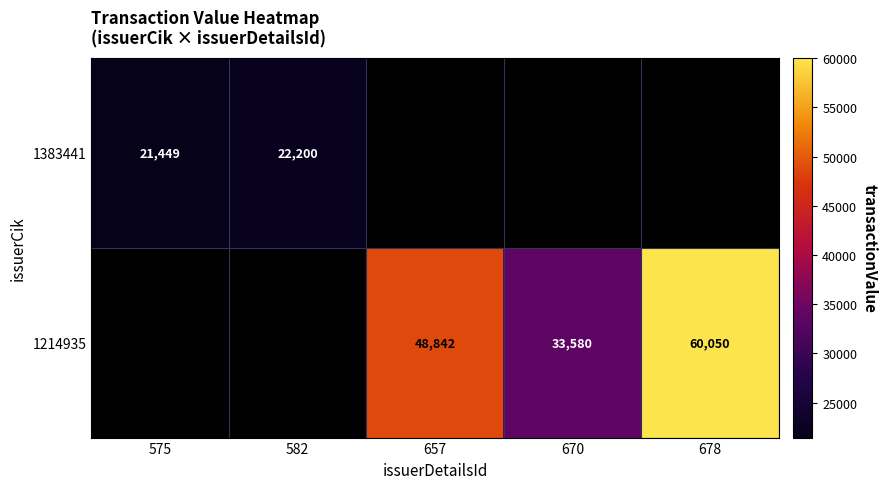

The 1383441 series shows 28599 at 575. True or false?

False